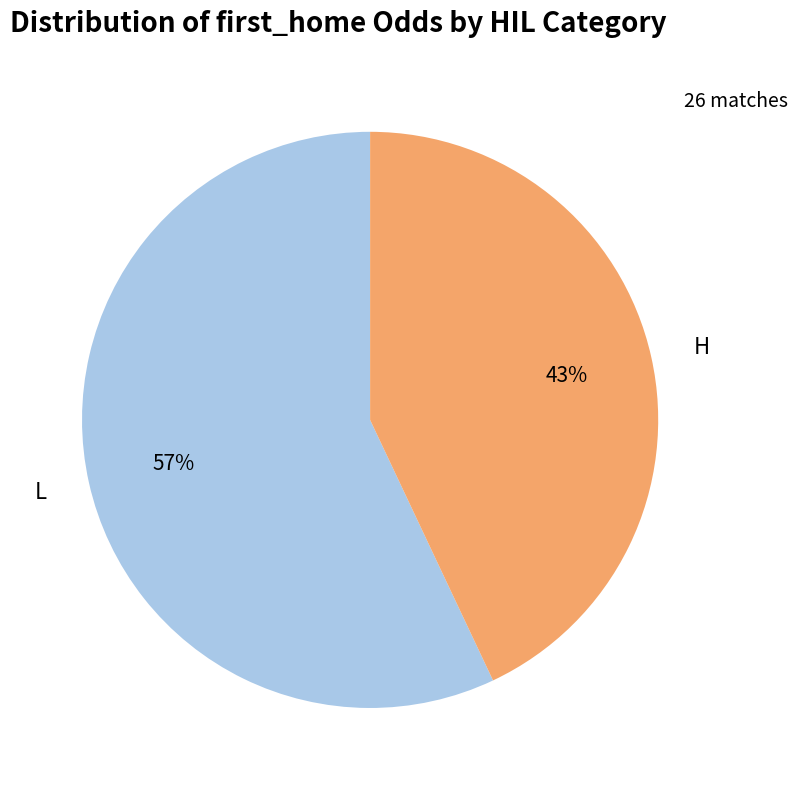

How many slices are in this pie chart?

2